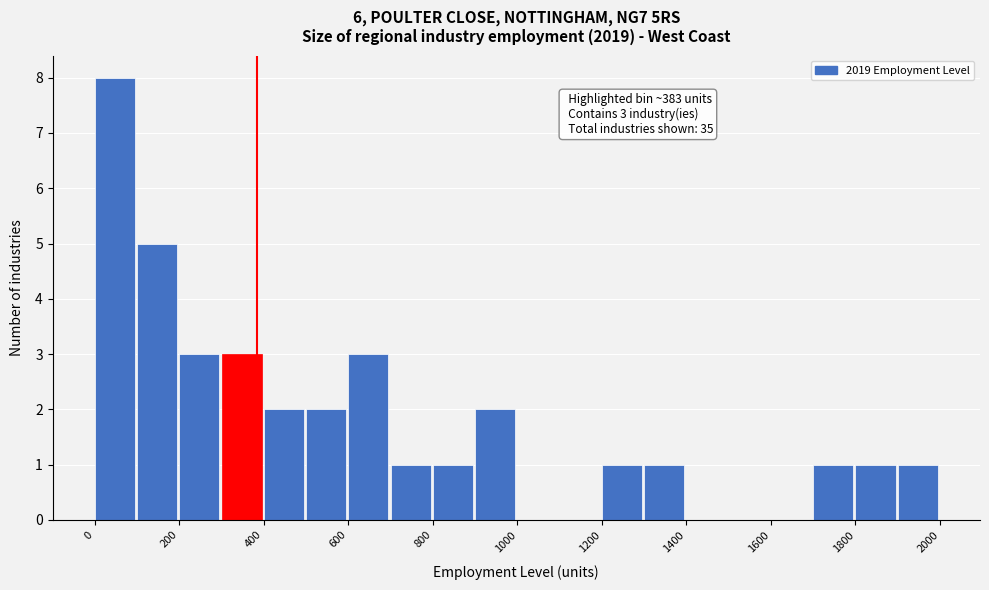

Over which range of the x-axis is the bar tallest?

0 to 100